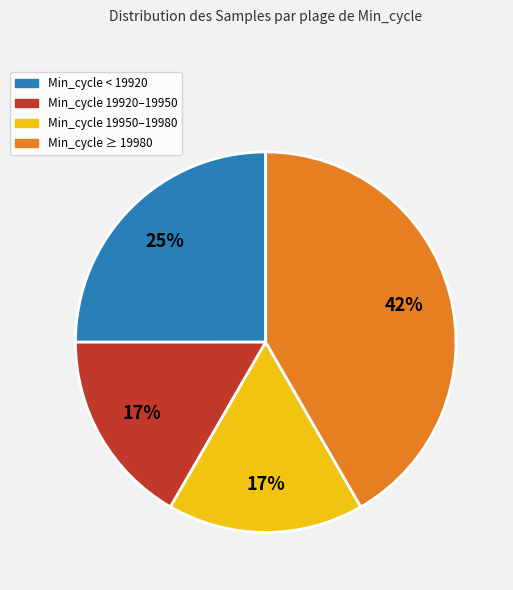

To the nearest percent, what is the average slice percentage?

25%